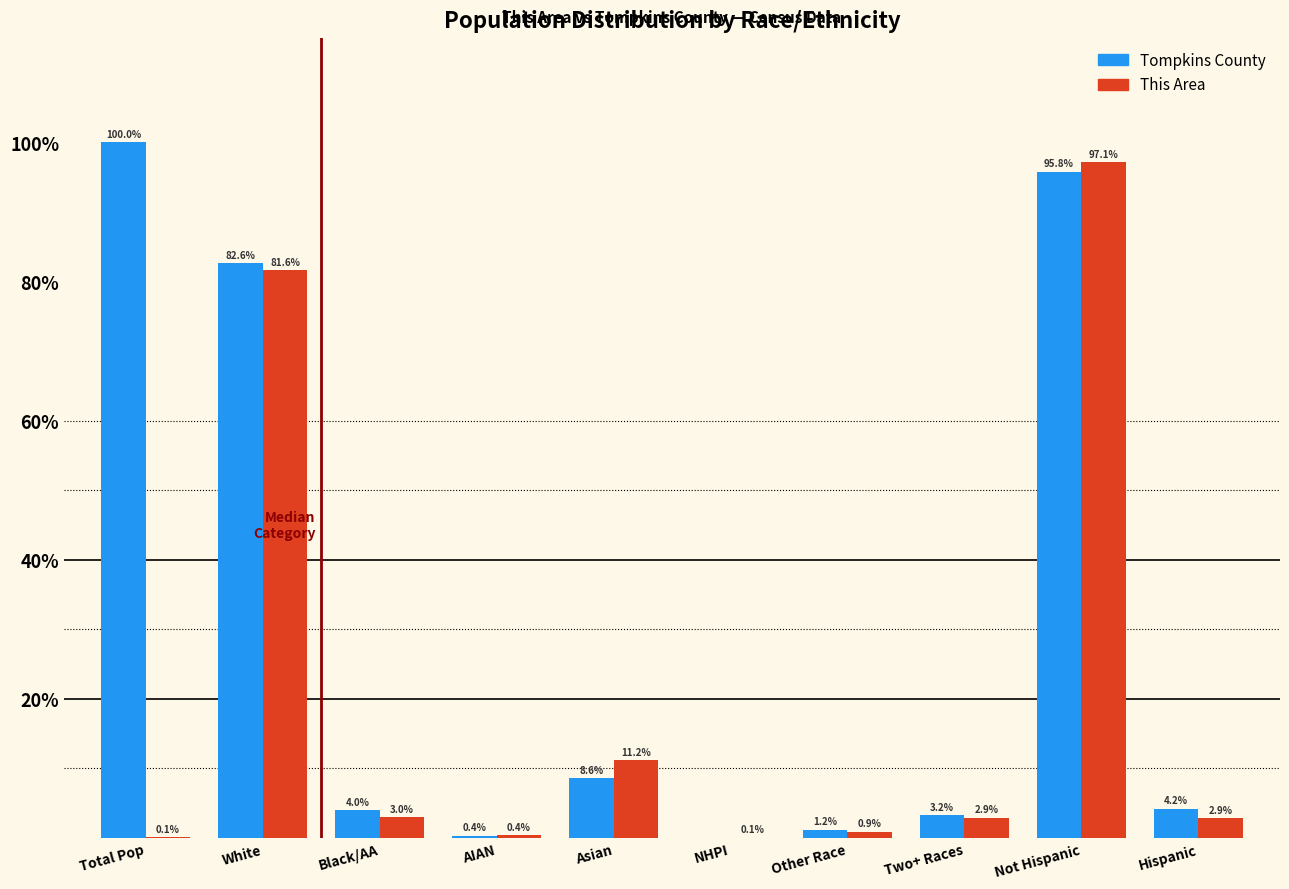

Which series changed the most between Other Race and Hispanic?

Tompkins County